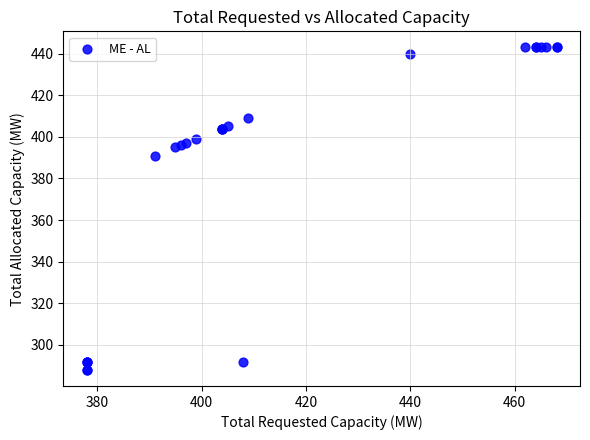

What Y value in the scatter plot is closest to 365?

391